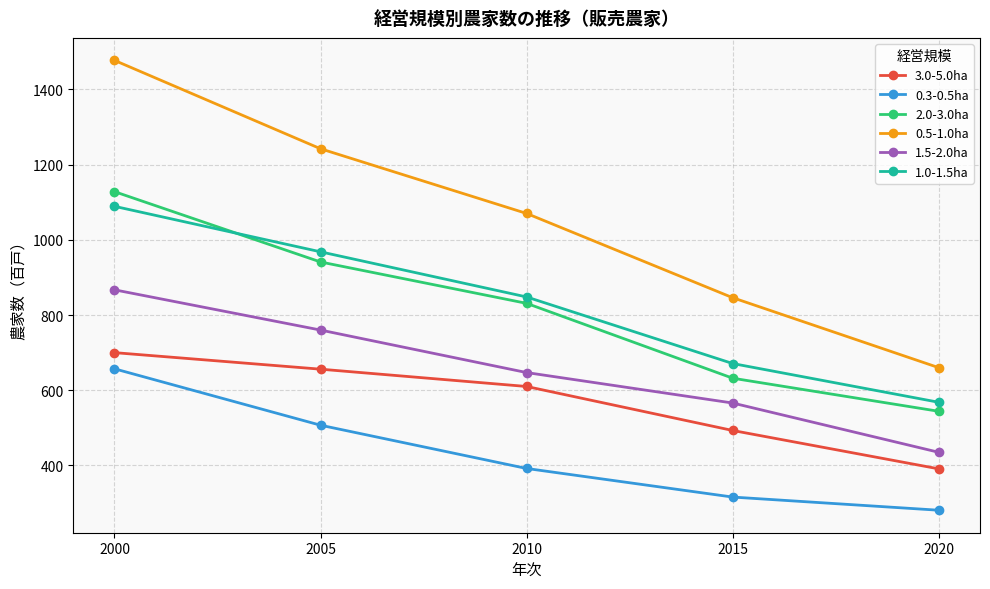

Reading left to right, transcribe all the data shown in this chart.

3.0-5.0ha: 2000=700	2005=656	2010=610	2015=493	2020=391
0.3-0.5ha: 2000=657	2005=507	2010=392	2015=316	2020=281
2.0-3.0ha: 2000=1128	2005=941	2010=831	2015=632	2020=544
0.5-1.0ha: 2000=1477	2005=1242	2010=1070	2015=846	2020=660
1.5-2.0ha: 2000=867	2005=760	2010=647	2015=566	2020=435
1.0-1.5ha: 2000=1089	2005=968	2010=848	2015=671	2020=568